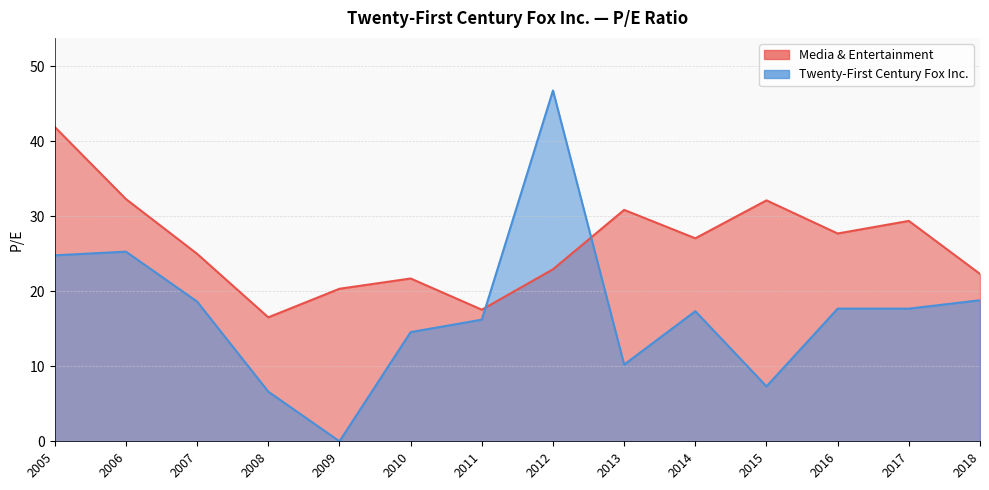

The Media & Entertainment series shows 17.6 at 2011. True or false?

True